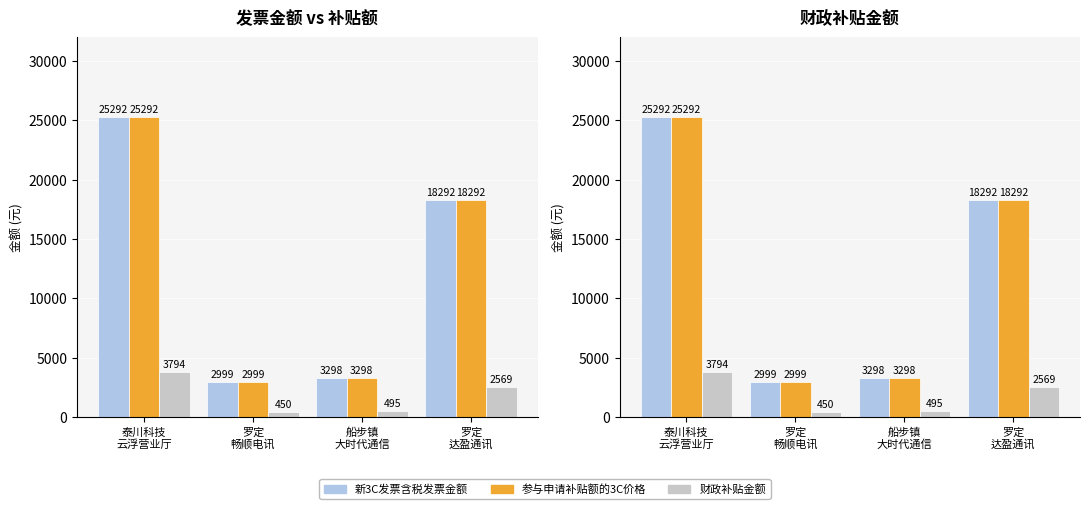

Is it true that 参与申请补贴额的3C价格 equals 4485.1 at 船步镇
大时代通信?

False